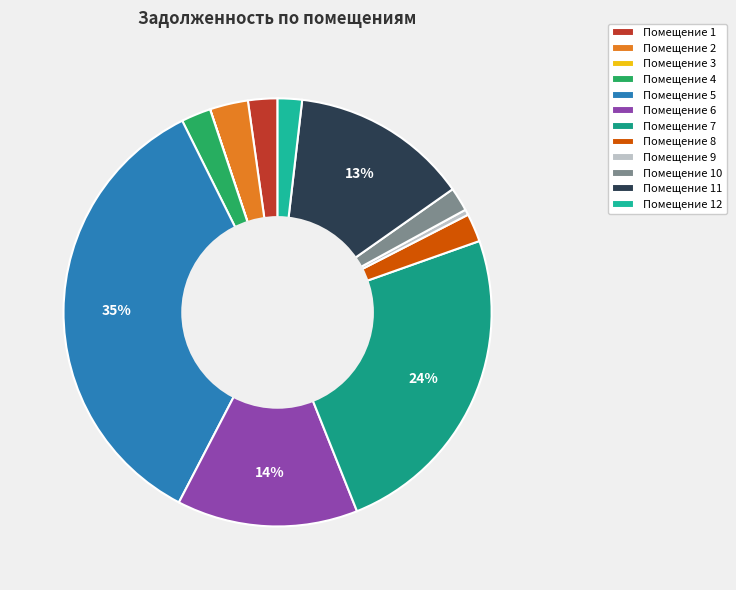

Rank the categories by value from highest to lowest.

5, 7, 6, 11, 2, 4, 1, 8, 12, 10, 9, 3